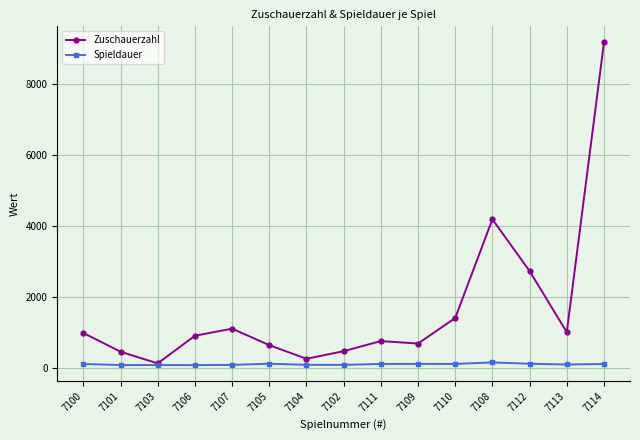

How many values in the Zuschauerzahl series are below 900?

7